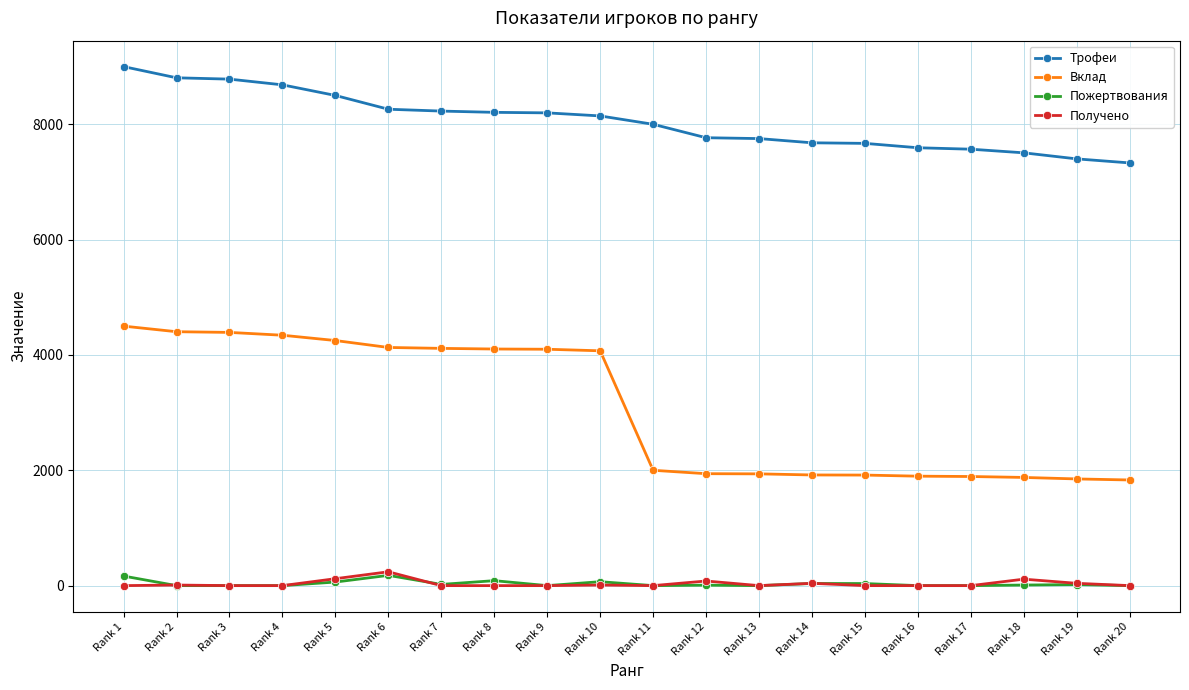

At which category is the sum across all series the highest?

Rank 1